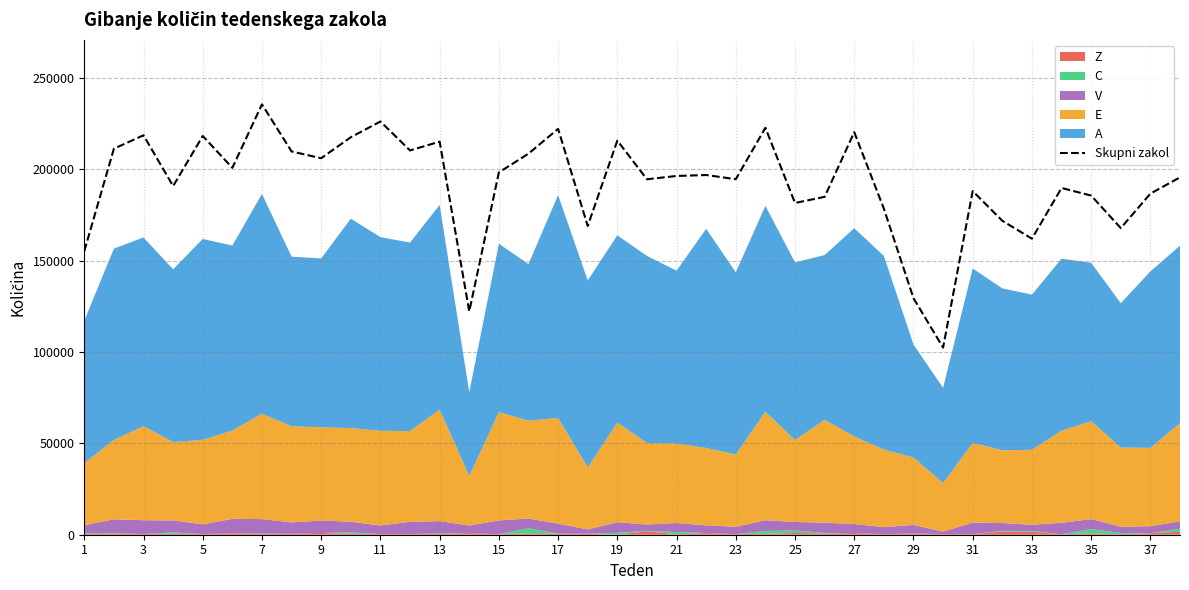

How many values exceed 196395?

18